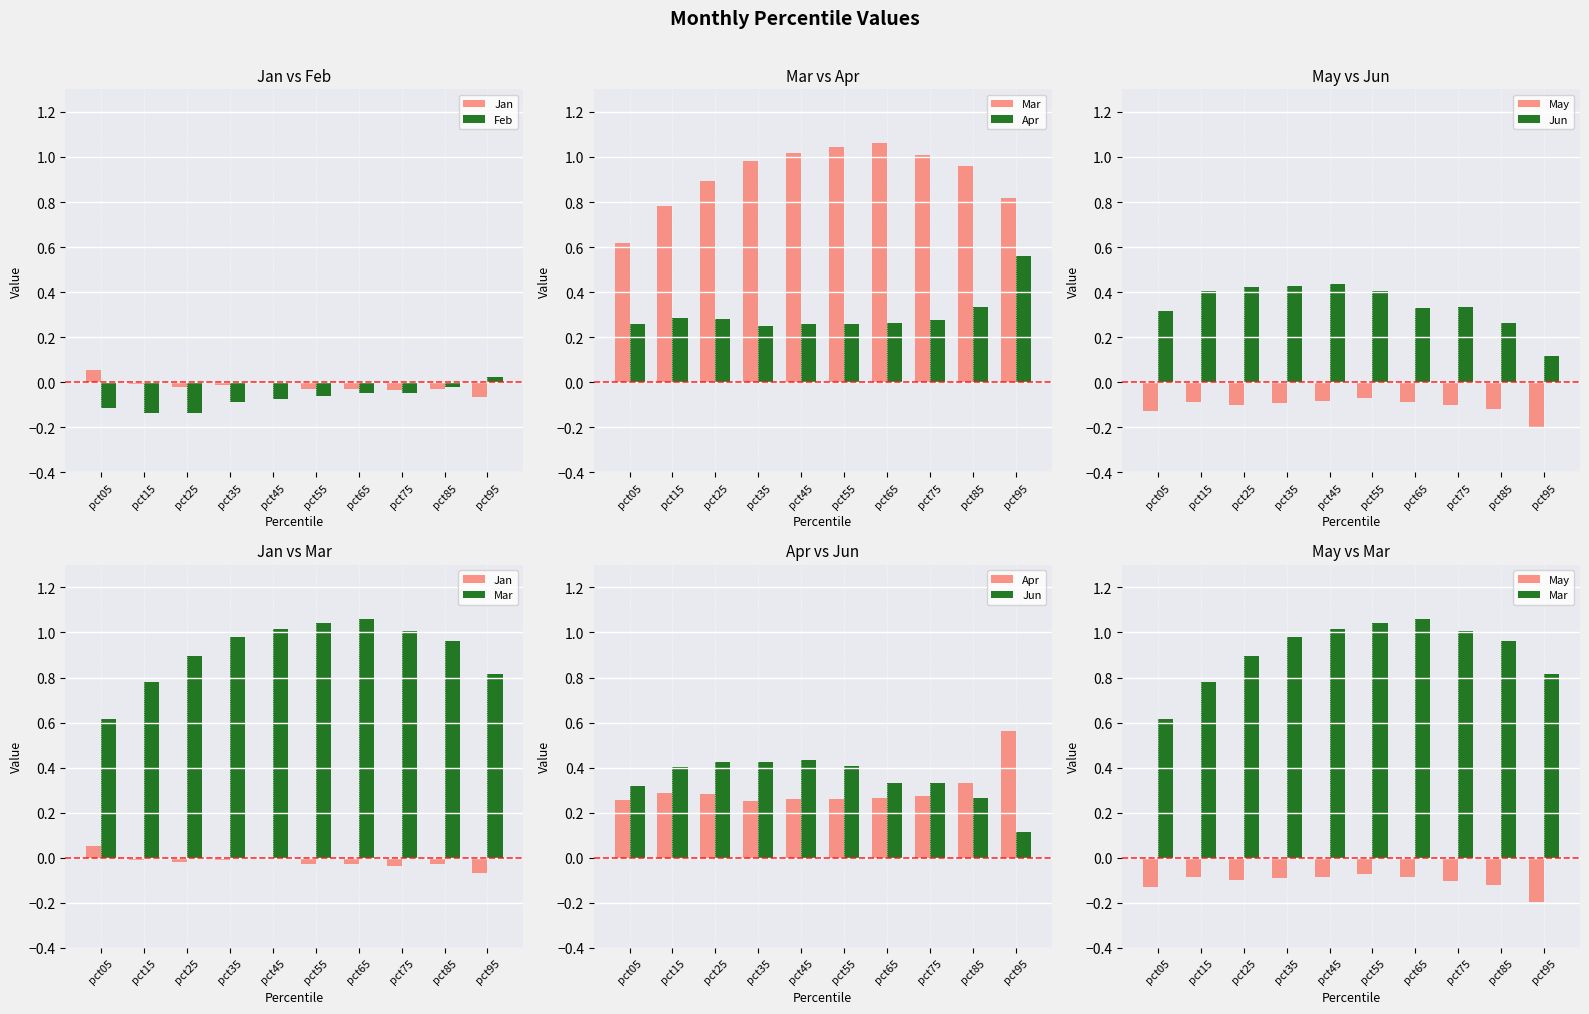

How many groups of bars are there?

10